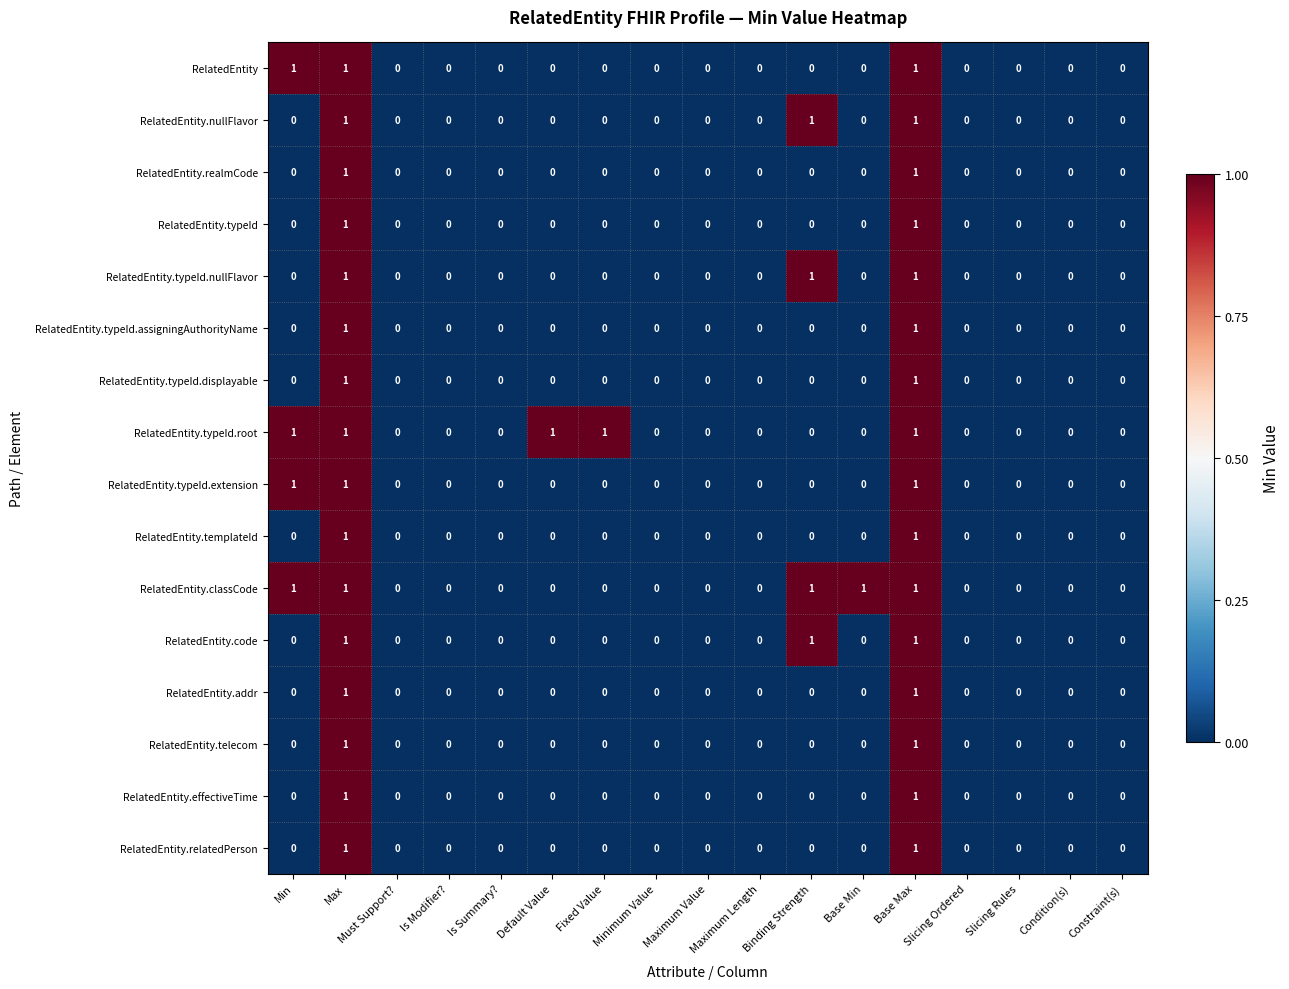

Between Fixed Value and Maximum Value, which series saw the biggest shift?

RelatedEntity.typeId.root